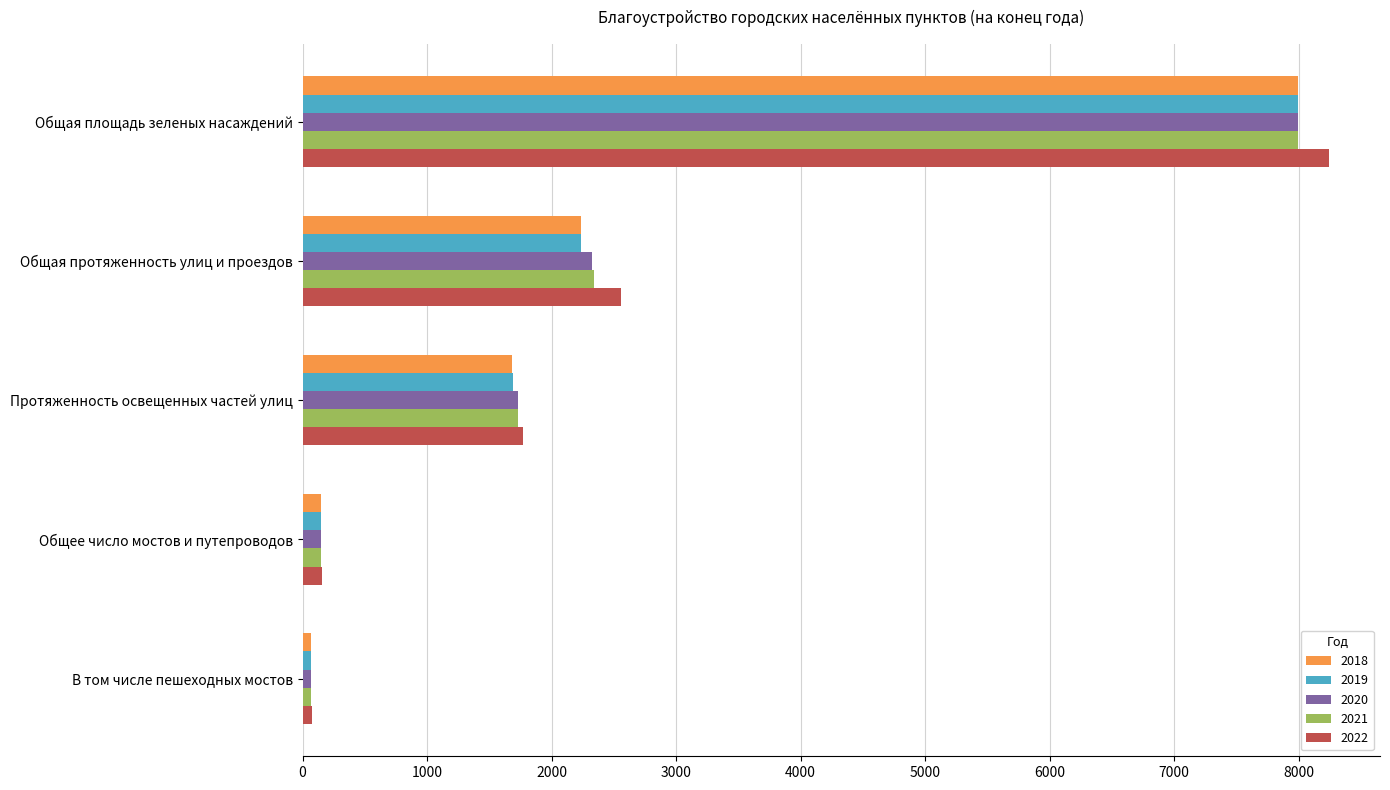

Which category has the highest value in the 2022 series?

Общая площадь зеленых насаждений